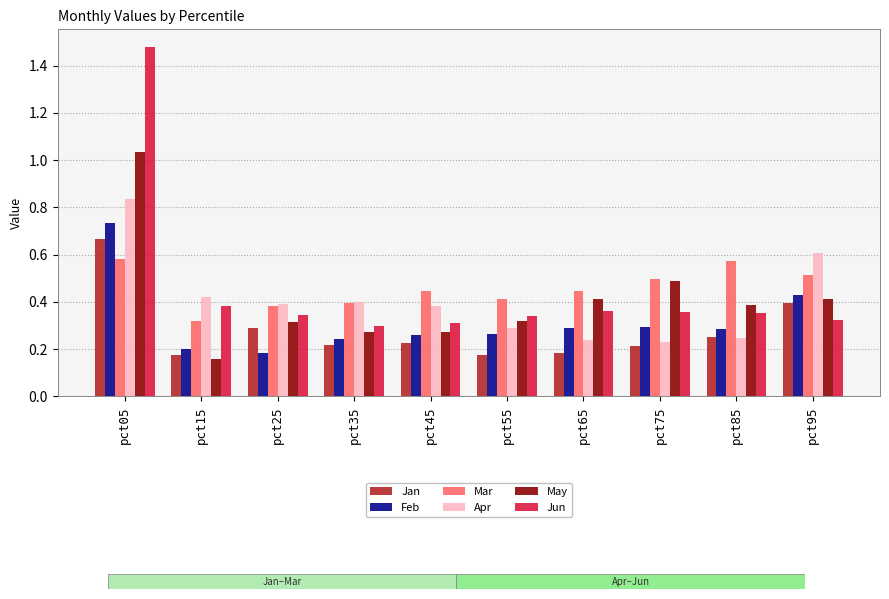

At which category is the sum across all series the highest?

pct05